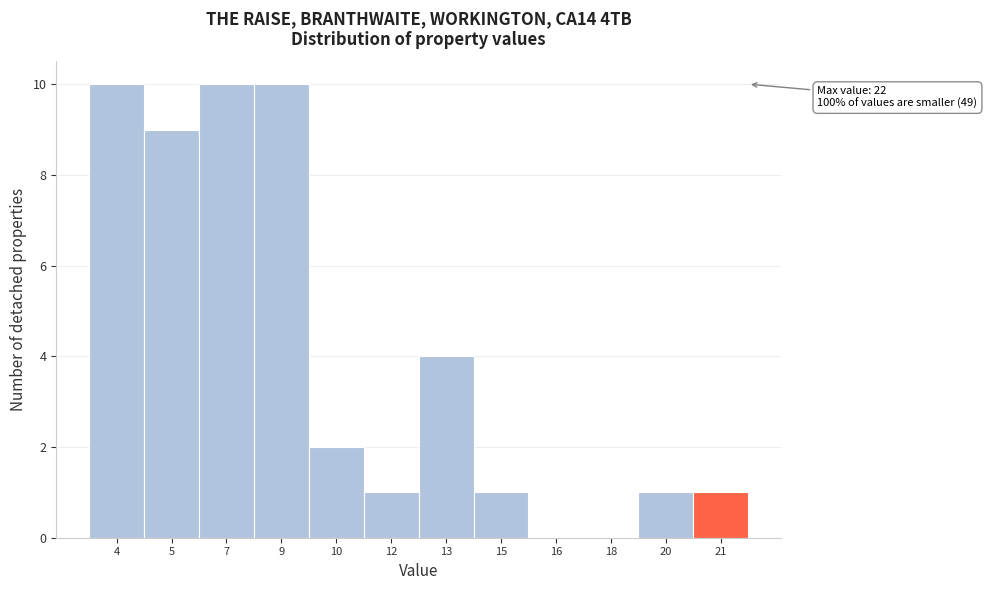

Reading right to left, extract all data points from this chart.

21=1	20=1	18=0	16=0	15=1	13=4	12=1	10=2	9=10	7=10	5=9	4=10